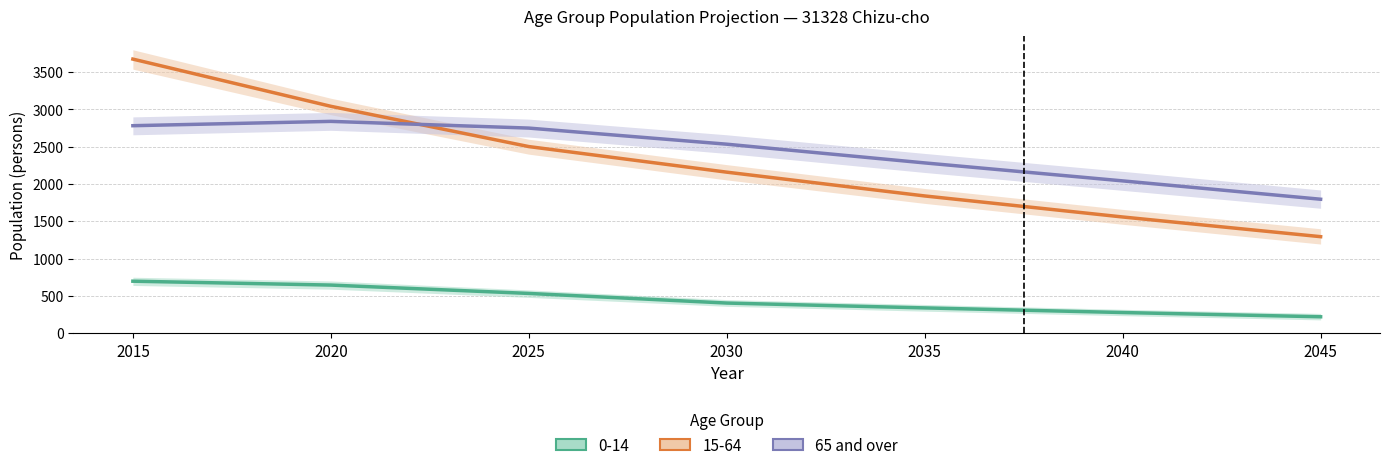

Reading left to right, list all the values displayed in this chart.

2015=2782	2020=2840	2025=2750	2030=2534	2035=2283	2040=2042	2045=1796